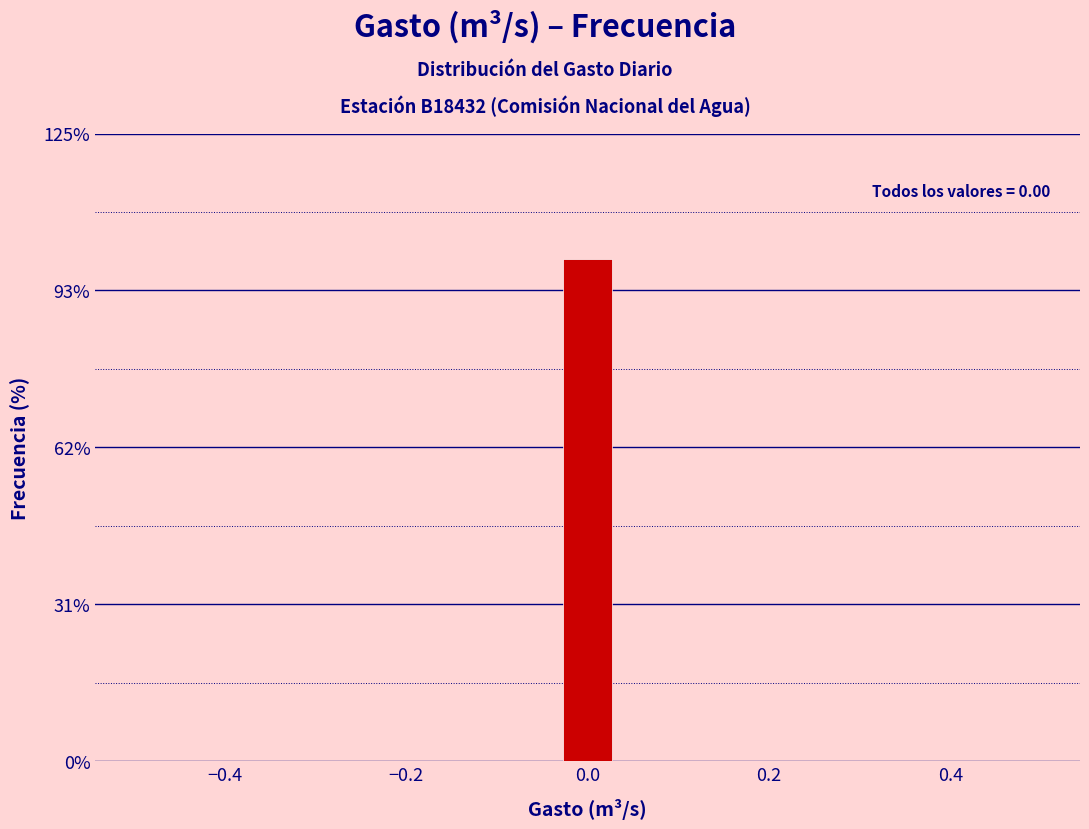

Read against the x-axis, roughly where is the centre of the tallest bar?

0.00